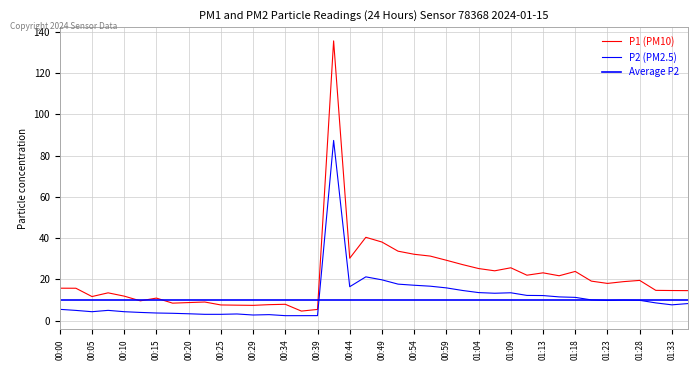

Reading right to left, list all the values displayed in this chart.

P1: 01:35=14.5	01:33=14.6	01:30=14.7	01:28=19.5	01:26=18.9	01:23=18.0	01:21=19.1	01:18=23.8	01:16=21.7	01:13=23.1	01:11=22.0	01:09=25.6	01:06=24.1	01:04=25.2	01:01=27.1	00:59=29.2	00:56=31.3	00:54=32.1	00:51=33.6	00:49=38.1	00:47=40.4	00:44=30.2	00:42=135.6	00:39=5.4	00:37=4.6	00:34=7.9	00:32=7.7	00:29=7.4	00:27=7.5	00:25=7.6	00:22=9.0	00:20=8.7	00:17=8.4	00:15=10.9	00:12=9.6	00:10=11.8	00:08=13.4	00:05=11.7	00:03=15.7	00:00=15.7
P2: 01:35=8.2	01:33=7.6	01:30=8.6	01:28=9.8	01:26=9.9	01:23=9.8	01:21=10.0	01:18=11.2	01:16=11.5	01:13=12.1	01:11=12.2	01:09=13.5	01:06=13.2	01:04=13.6	01:01=14.6	00:59=15.8	00:56=16.7	00:54=17.1	00:51=17.7	00:49=19.8	00:47=21.2	00:44=16.4	00:42=87.3	00:39=2.4	00:37=2.4	00:34=2.4	00:32=2.9	00:29=2.7	00:27=3.2	00:25=3.0	00:22=3.0	00:20=3.3	00:17=3.5	00:15=3.7	00:12=4.0	00:10=4.3	00:08=5.0	00:05=4.3	00:03=4.9	00:00=5.5